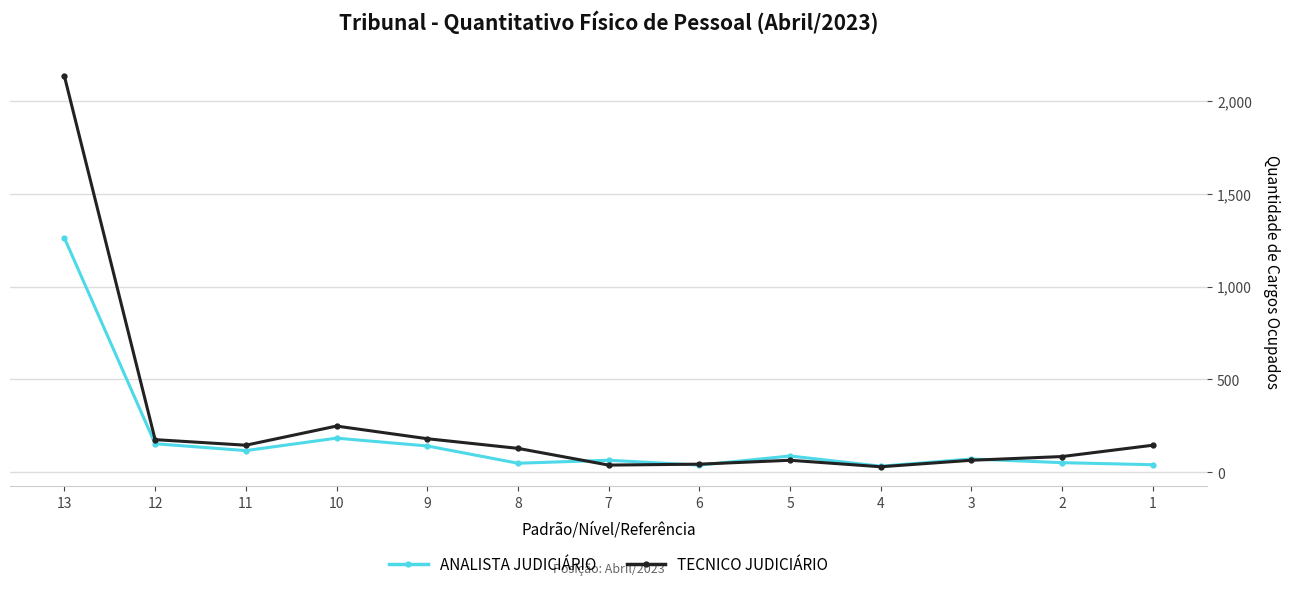

What is the spread (max minus min) of values at 13?

871